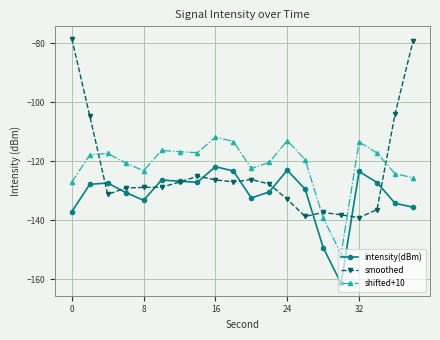

Which series has the largest range (max minus min)?

smoothed